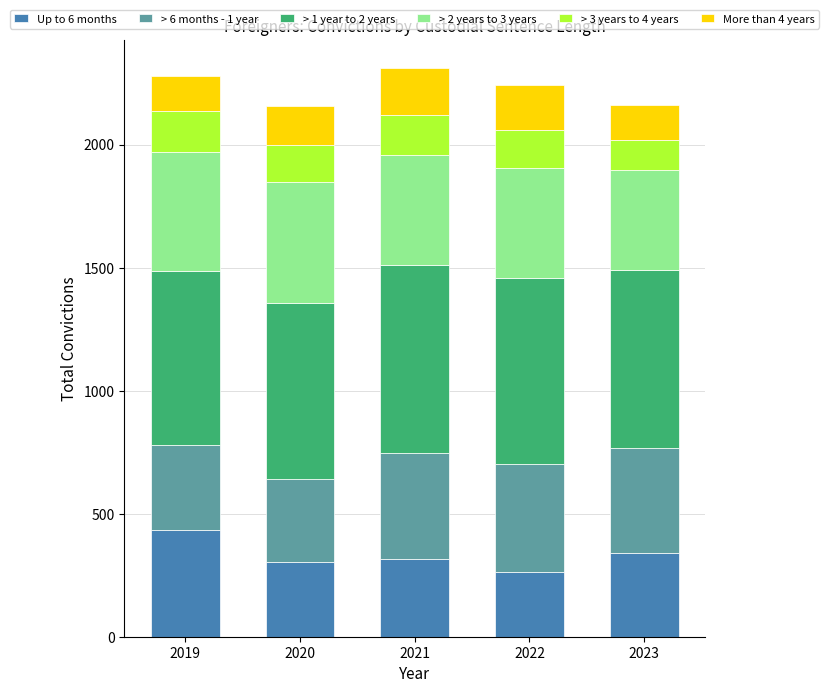

Is it true that Up to 6 months equals 304 at 2020?

True